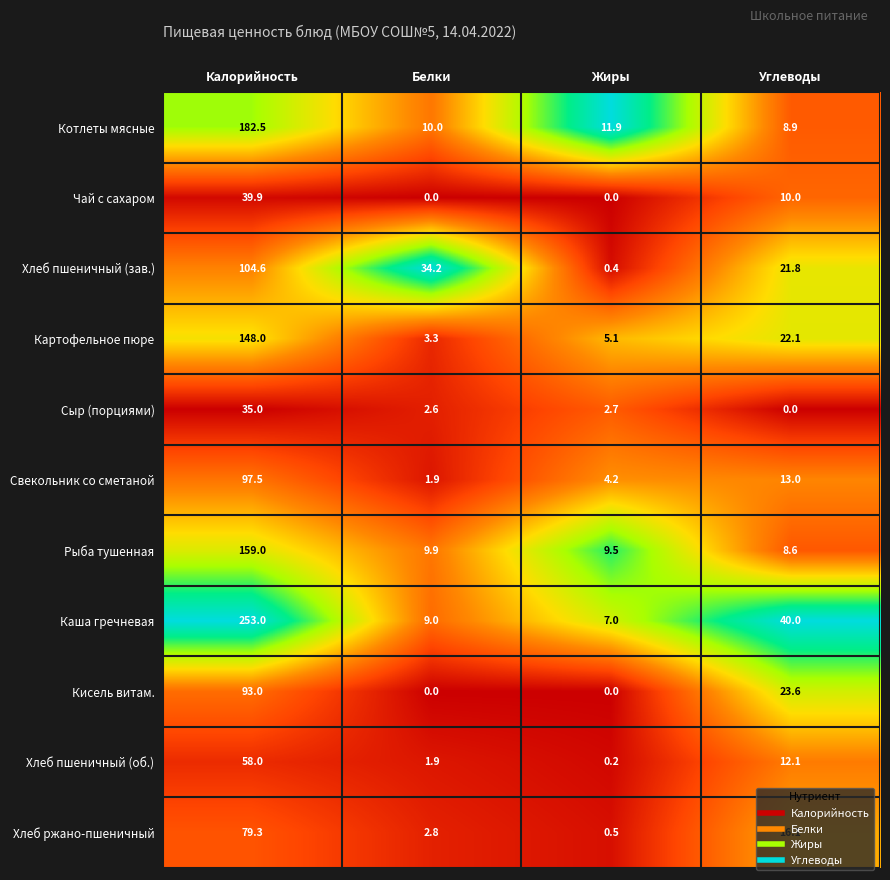

Which series has the largest range (max minus min)?

Каша гречневая